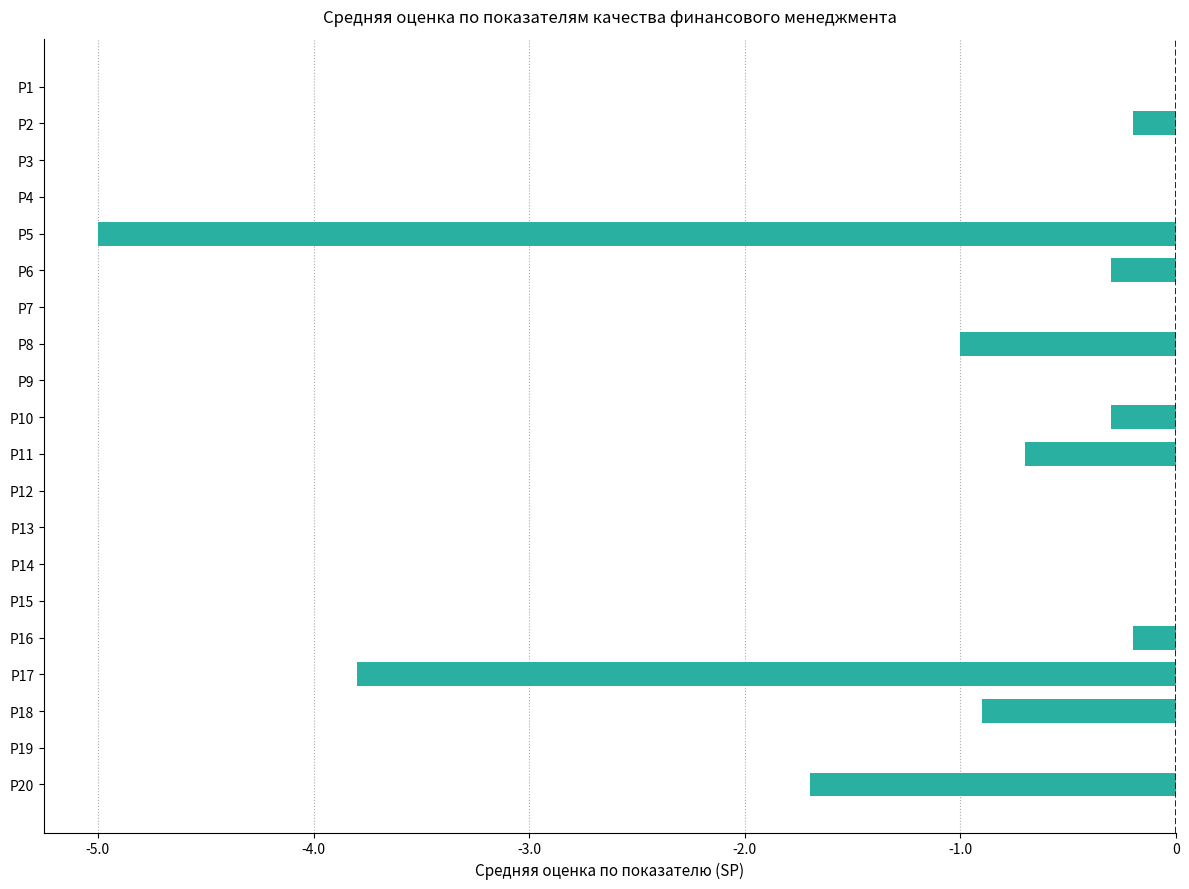

What is the sum of all values?

-14.1